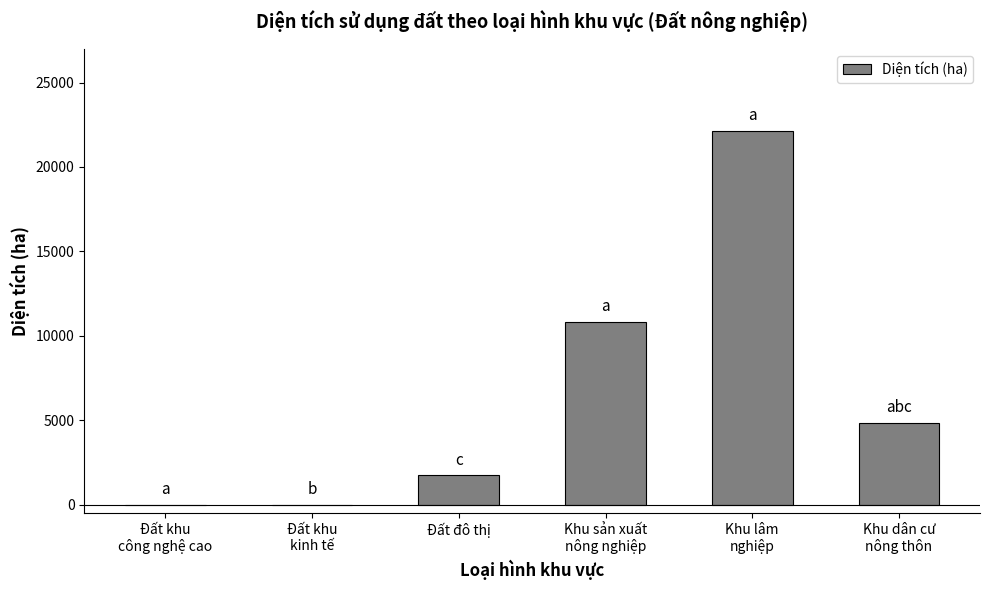

The value at Đất đô thị is 1728.1. True or false?

True